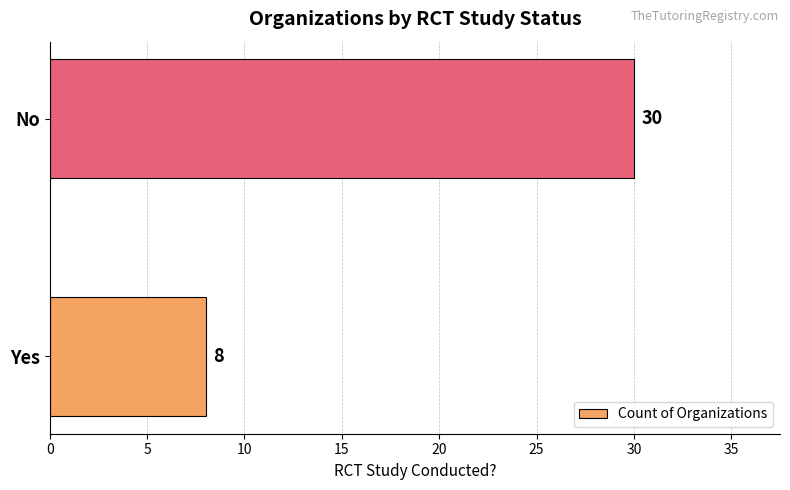

Count the number of categories in the chart.

2